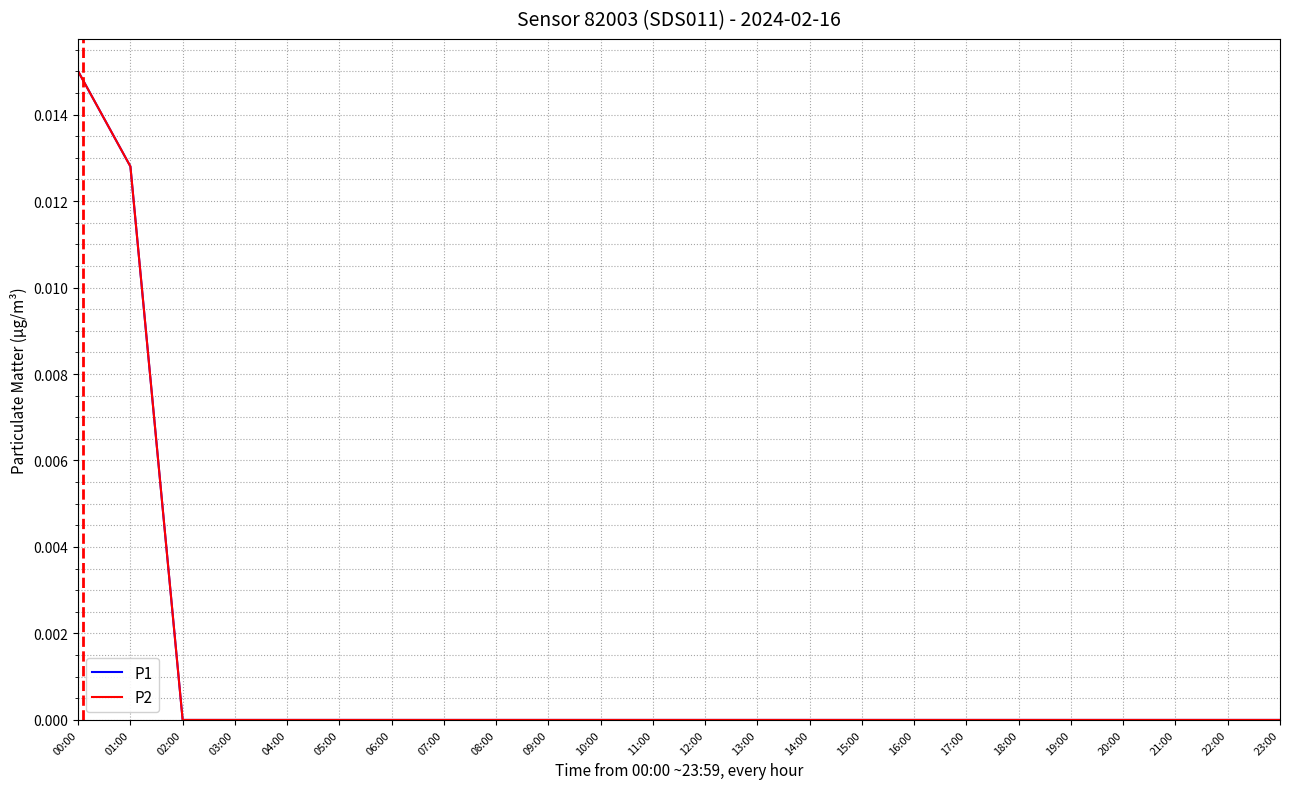

What is the label of the 11th point from the right?

13:00